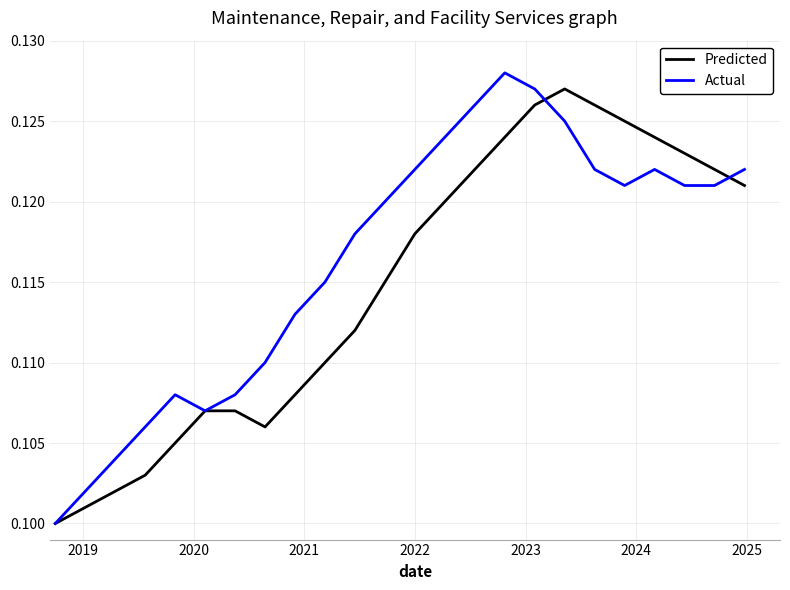

Rank the series by their average value, from lowest to highest.

Predicted, Actual